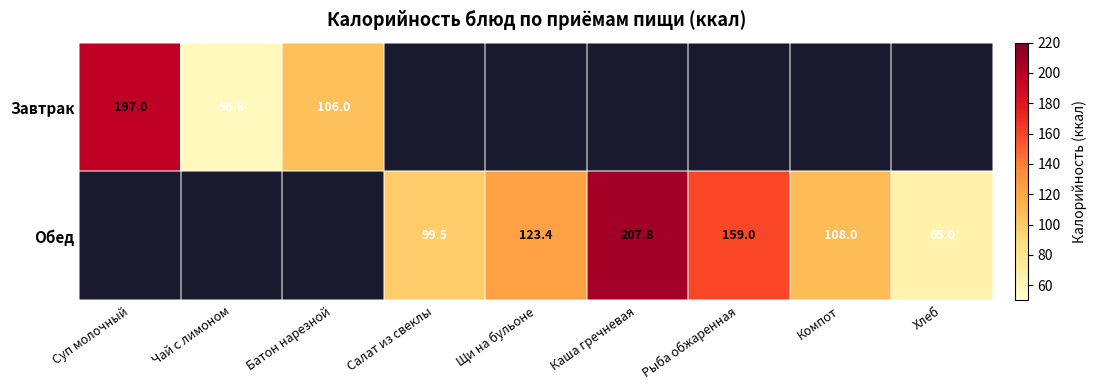

True or false: Завтрак has a value of 106.0 at Батон нарезной.

True